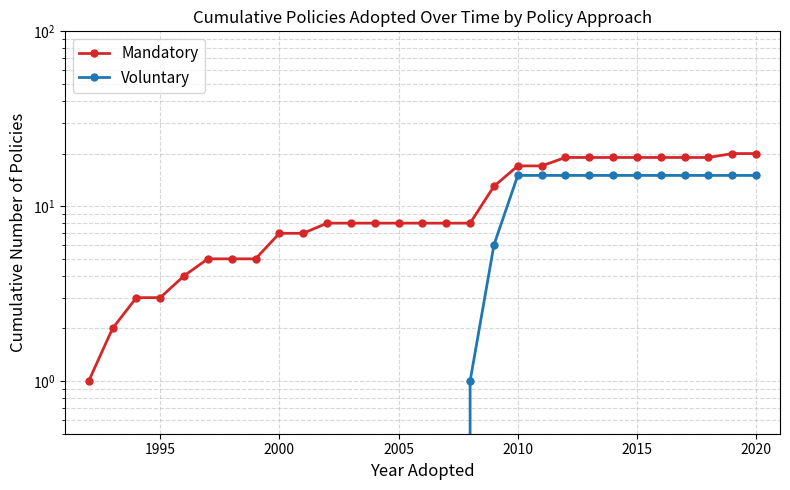

True or false: Mandatory and Voluntary intersect in this chart.

False